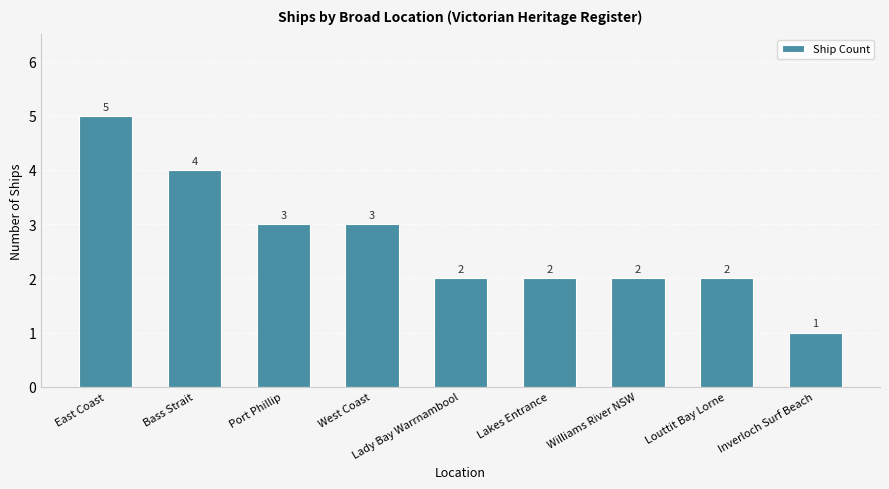

What is the change in value from East Coast to Louttit Bay Lorne?

-3